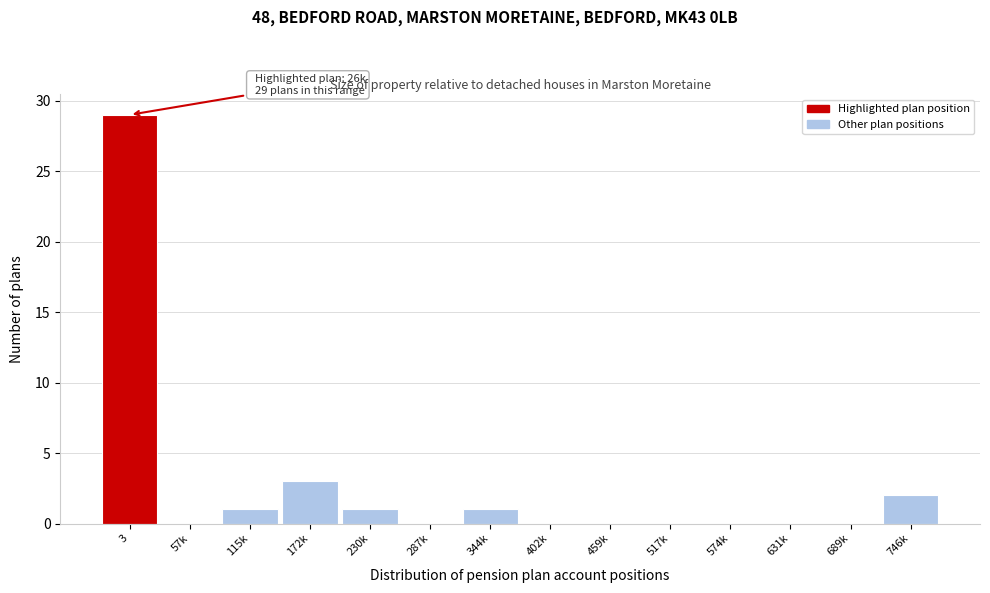

Reading left to right, transcribe all the data shown in this chart.

3=29	57k=0	115k=1	172k=3	230k=1	287k=0	344k=1	402k=0	459k=0	517k=0	574k=0	631k=0	689k=0	746k=2